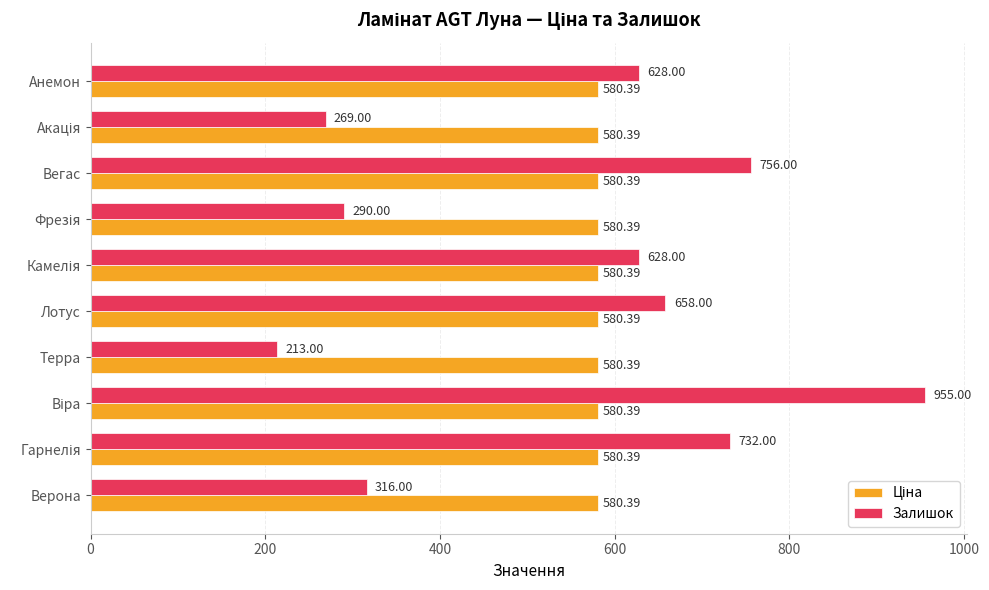

How many data points in Залишок are less than 628?

4